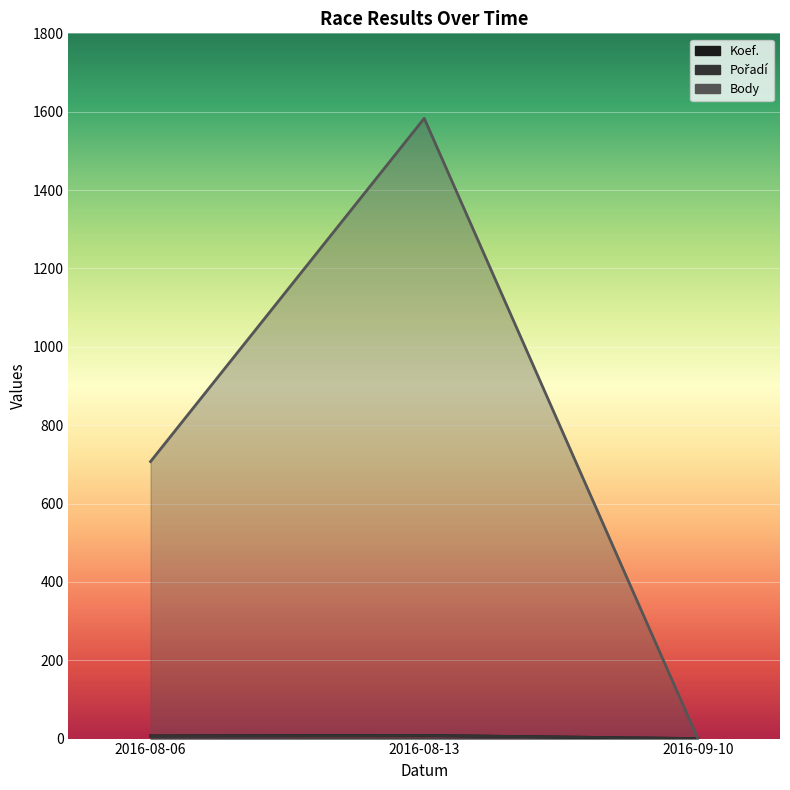

At which label does Pořadí first exceed 6?

2016-08-13